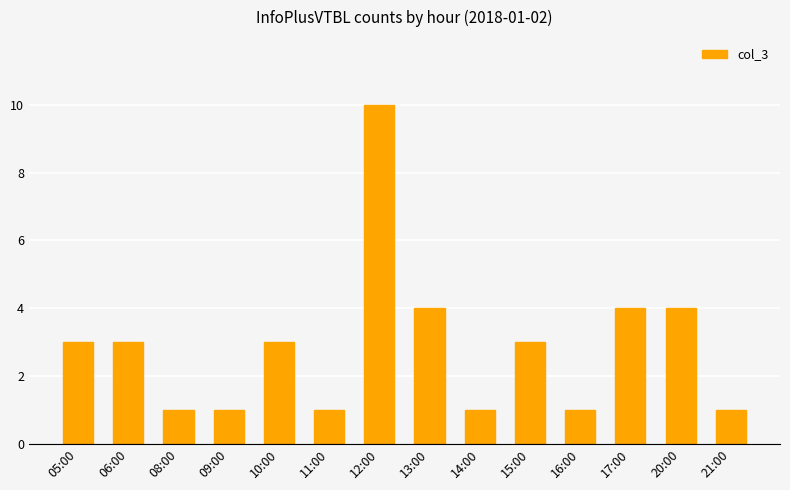

What is the difference between the maximum and minimum values?

9